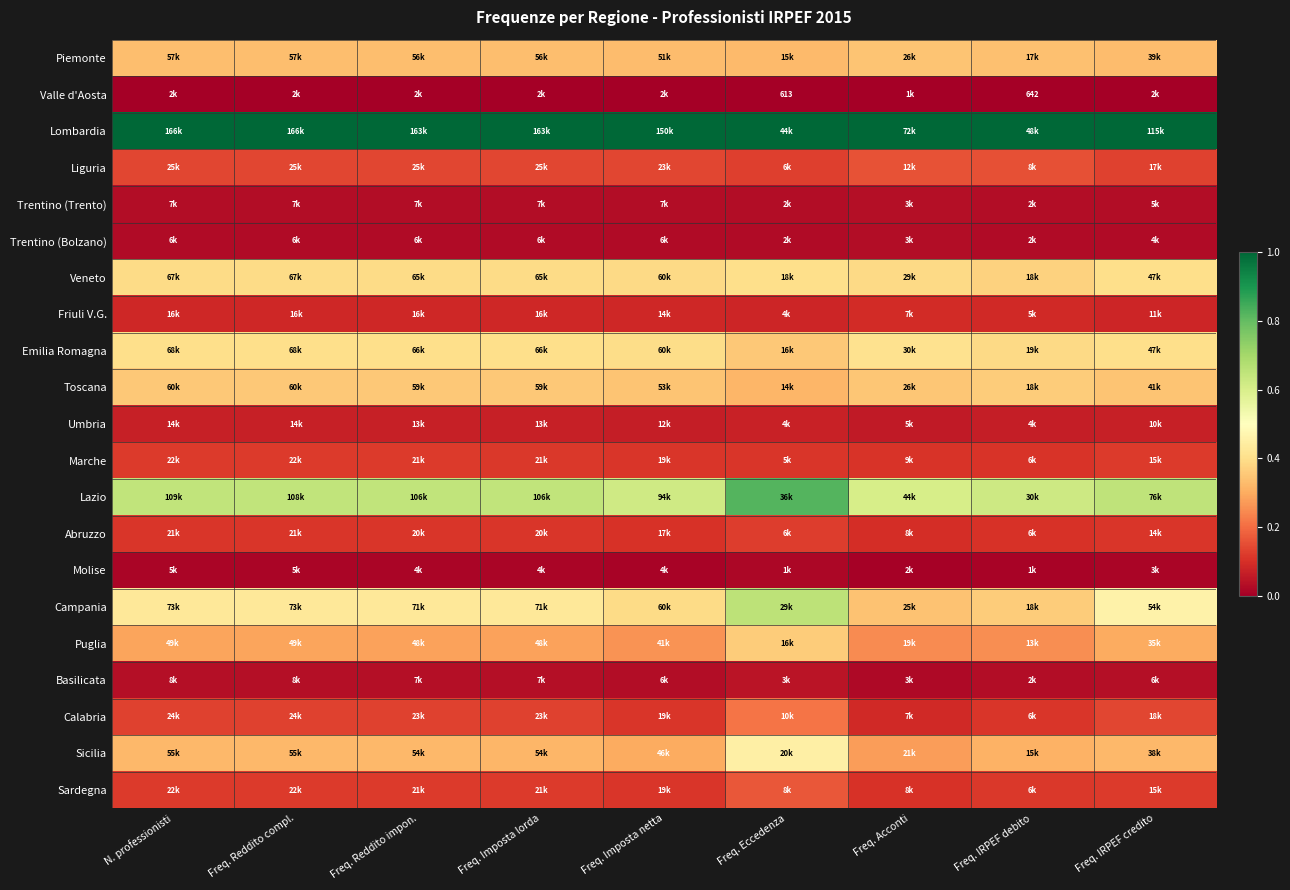

The Abruzzo series shows 0.2 at Freq. IRPEF debito. True or false?

False